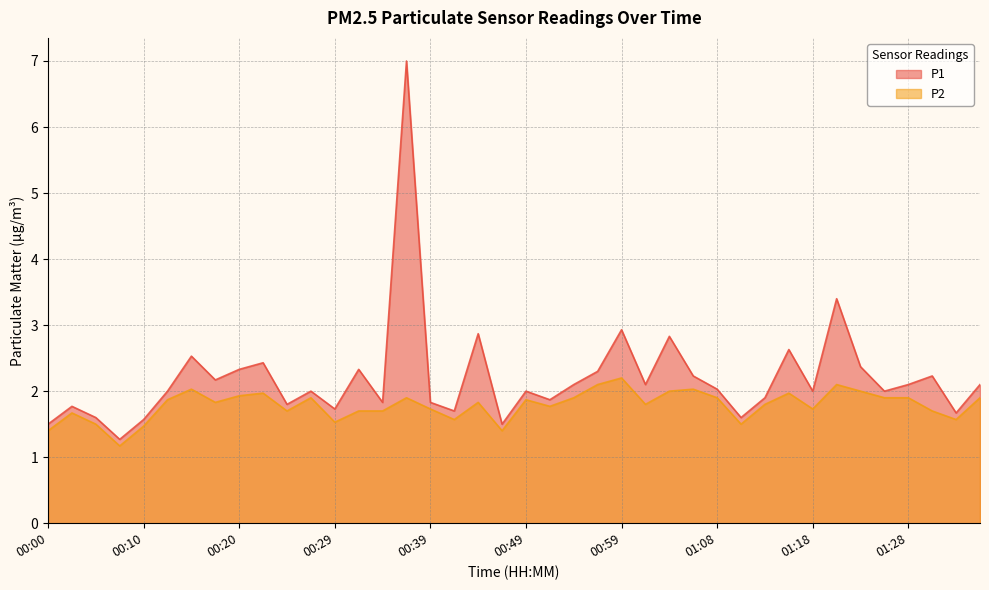

Count the number of data series in this chart.

2